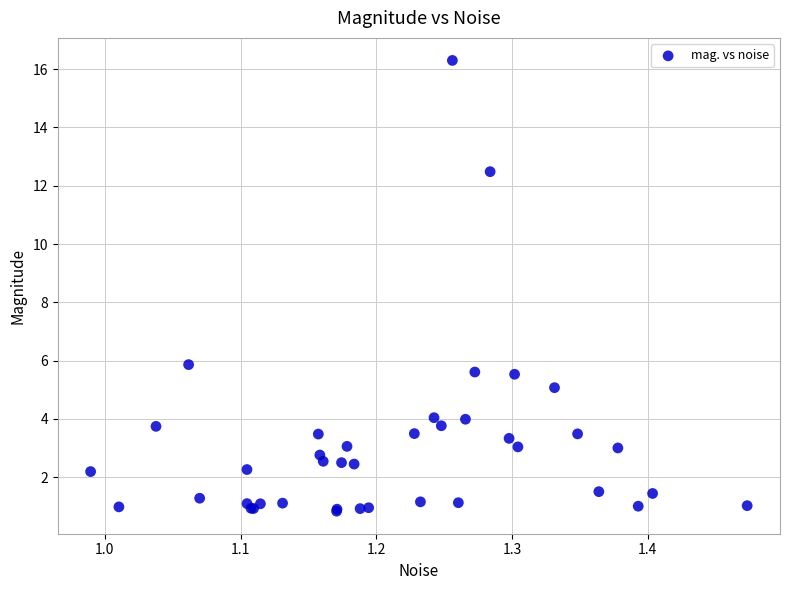

What Y value in the scatter plot is closest to 8?

5.9